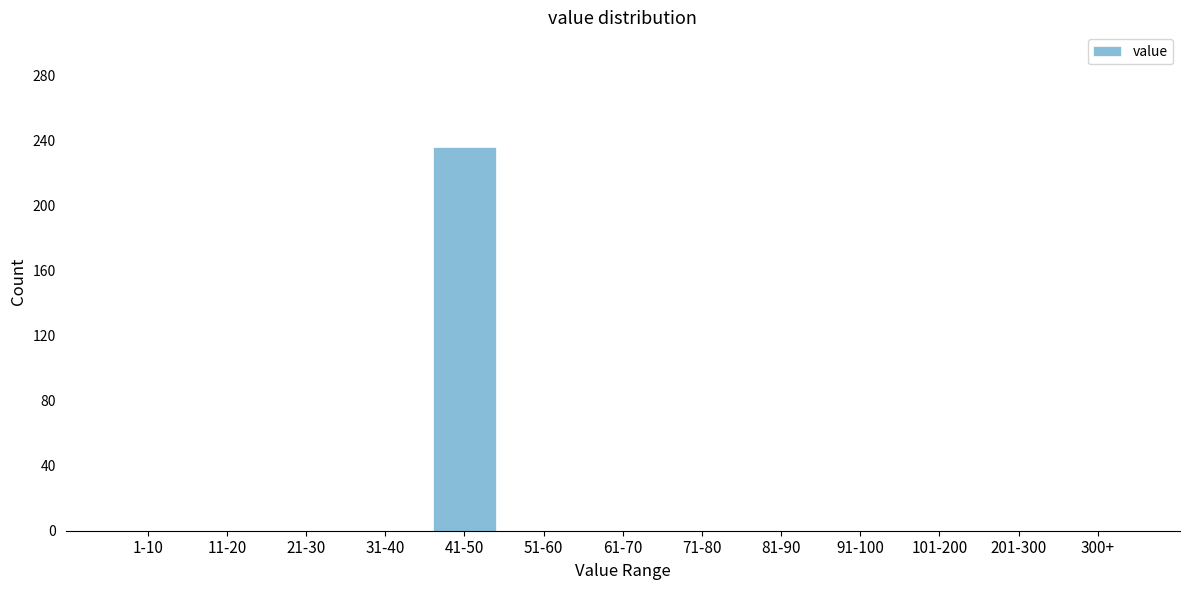

Reading right to left, transcribe all the data shown in this chart.

300+=0	201-300=0	101-200=0	91-100=0	81-90=0	71-80=0	61-70=0	51-60=0	41-50=236	31-40=0	21-30=0	11-20=0	1-10=0